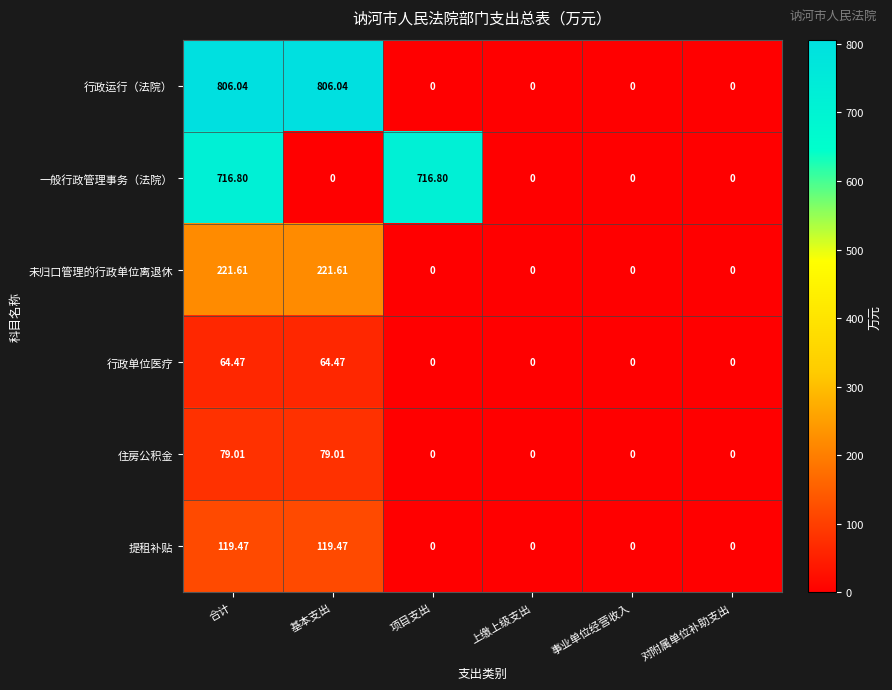

At which category is the sum across all series the highest?

合计